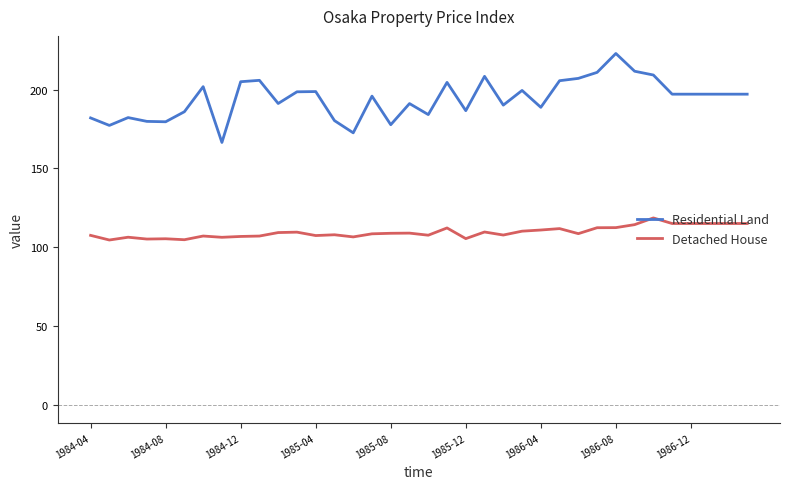

What is the highest value of the Detached House series?

118.7